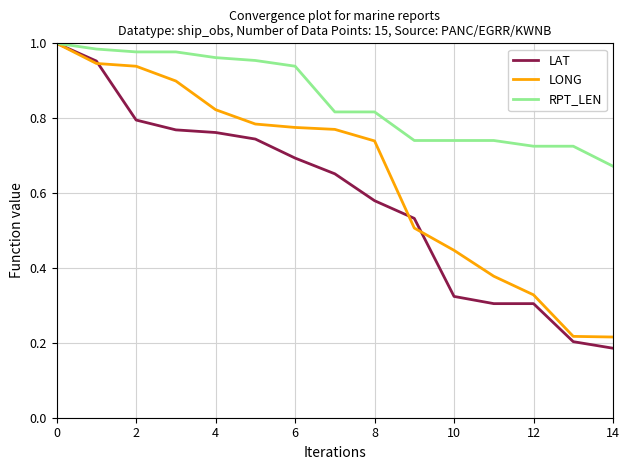

Which series has the largest total across all categories?

RPT_LEN